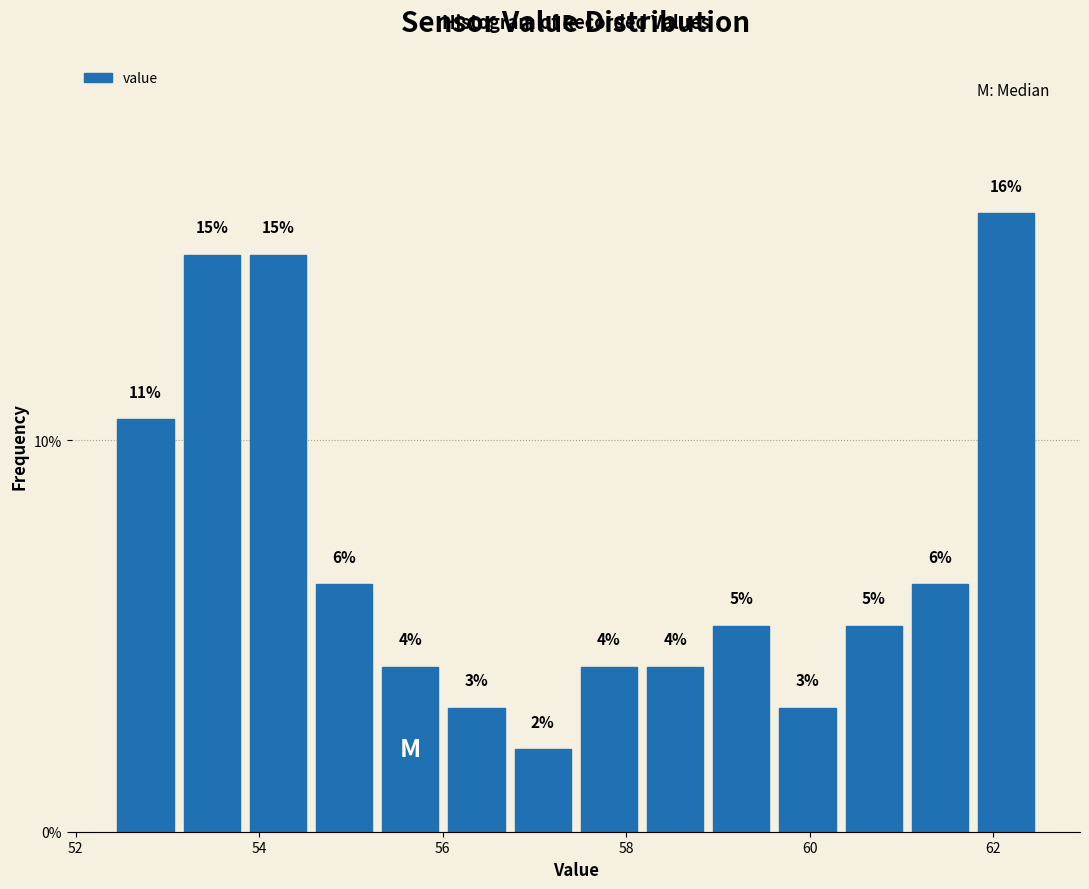

Read against the x-axis, roughly where is the centre of the tallest bar?

62.2